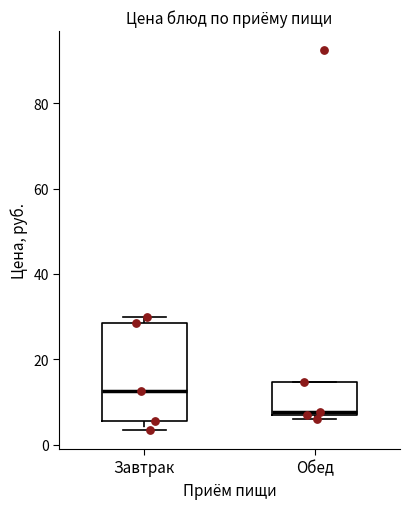

Reading left to right, transcribe this box plot: for each box, give where its median line is, the range the box spans, and where its two whiskers end, as read against the y-axis. The values are not printed on the chart, so give them approximately, as read against the axis.

Завтрак: median 12, box 6 to 28, whiskers 4 to 30
Обед: median 8, box 6 to 14, whiskers 6 (just below the box's lower edge) to 14